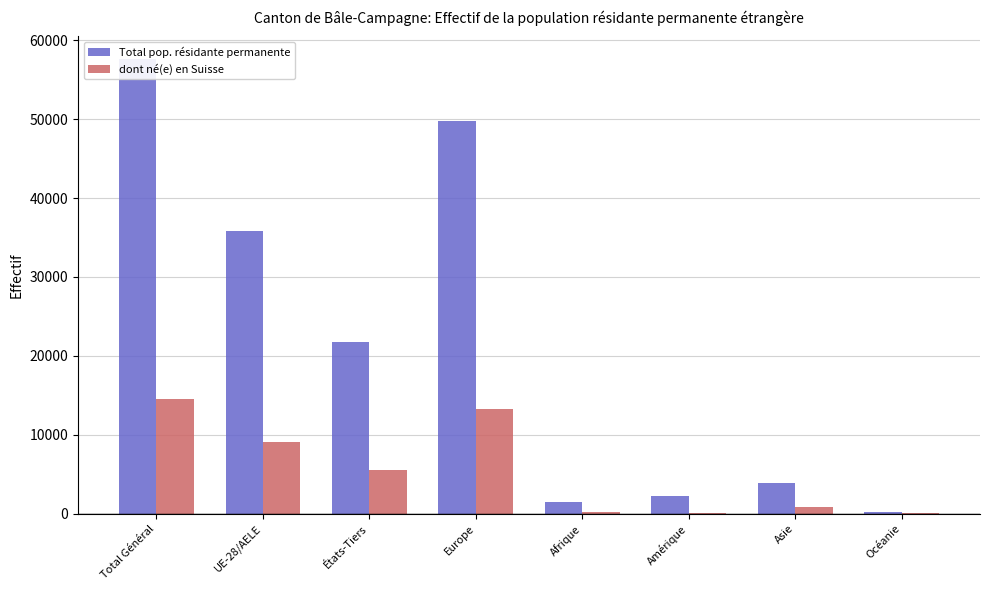

The value of dont né(e) en Suisse at Total Général is 20642. True or false?

False